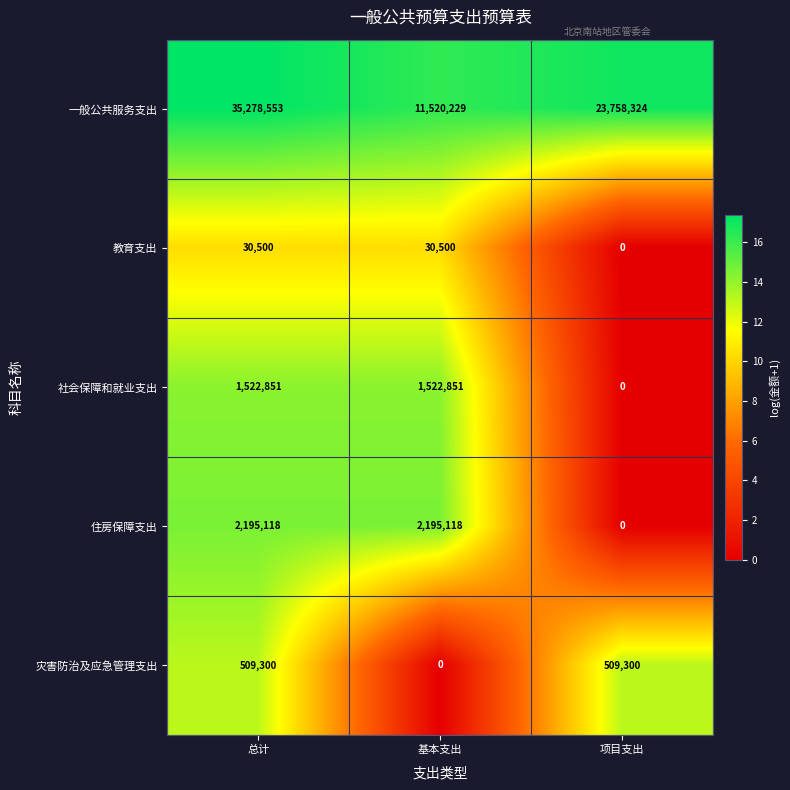

What is the sum of the 教育支出 values at 基本支出 and 项目支出?

30500